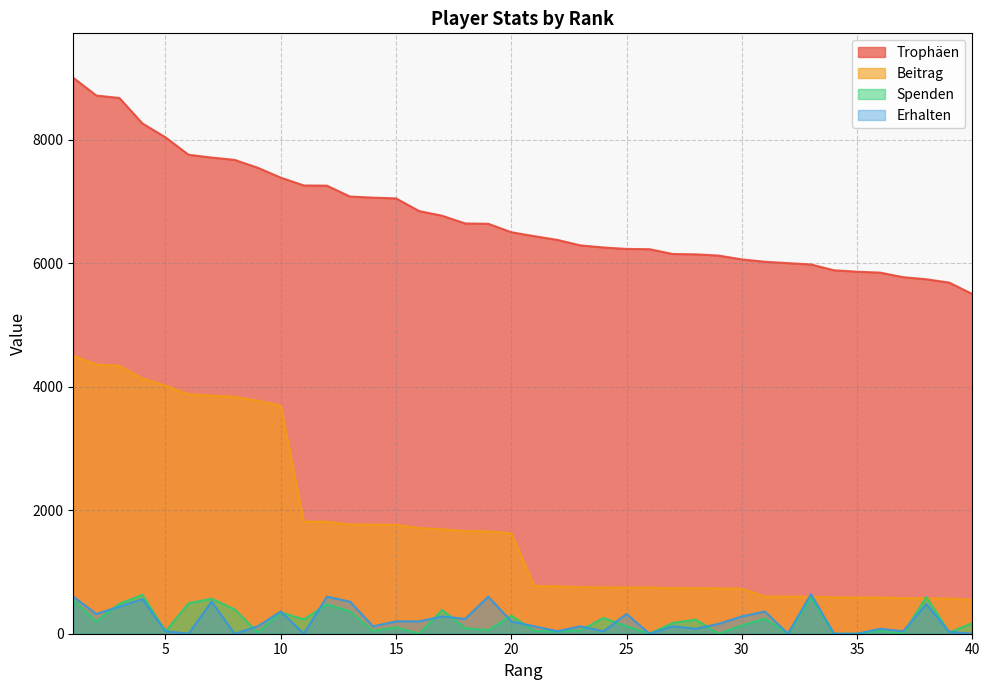

Reading left to right, list all the values displayed in this chart.

Trophäen: 1=9000	2=8713	3=8673	4=8261	5=8036	6=7754	7=7709	8=7671	9=7544	10=7384	11=7257	12=7254	13=7078	14=7060	15=7048	16=6843	17=6767	18=6642	19=6637	20=6500	21=6436	22=6376	23=6287	24=6253	25=6230	26=6225	27=6148	28=6142	29=6122	30=6060	31=6022	32=6000	33=5978	34=5884	35=5861	36=5846	37=5772	38=5739	39=5684	40=5500
Beitrag: 1=4500	2=4356	3=4336	4=4130	5=4018	6=3877	7=3854	8=3835	9=3772	10=3692	11=1814	12=1813	13=1769	14=1765	15=1762	16=1710	17=1691	18=1660	19=1659	20=1625	21=772	22=765	23=754	24=750	25=747	26=747	27=737	28=737	29=734	30=727	31=602	32=600	33=597	34=588	35=586	36=584	37=577	38=573	39=568	40=550
Spenden: 1=546	2=197	3=486	4=629	5=38	6=493	7=567	8=394	9=20	10=345	11=232	12=477	13=362	14=46	15=102	16=0	17=384	18=90	19=57	20=294	21=45	22=38	23=54	24=255	25=122	26=0	27=174	28=228	29=0	30=134	31=244	32=0	33=591	34=0	35=0	36=44	37=0	38=596	39=18	40=171
Erhalten: 1=600	2=320	3=440	4=560	5=40	6=0	7=520	8=0	9=120	10=360	11=0	12=600	13=520	14=120	15=200	16=200	17=280	18=240	19=600	20=200	21=120	22=40	23=120	24=40	25=320	26=0	27=120	28=80	29=160	30=280	31=360	32=0	33=640	34=0	35=0	36=80	37=40	38=480	39=30	40=0